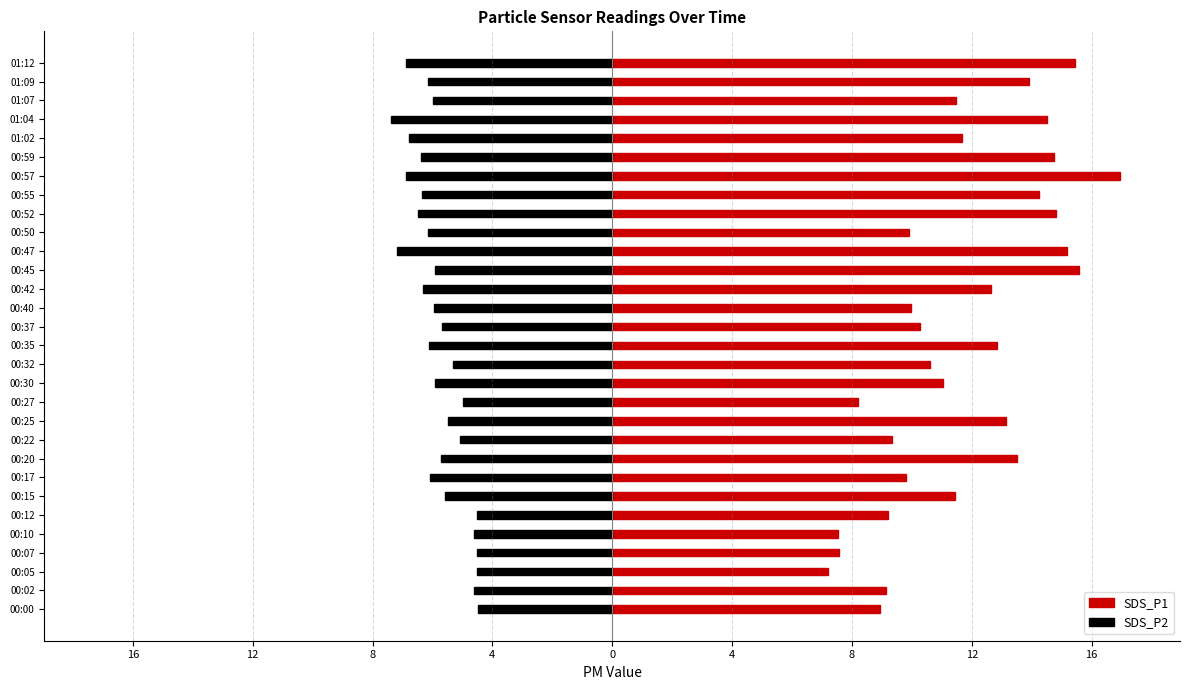

Between 00:10 and 00:25, which series saw the biggest shift?

SDS_P1